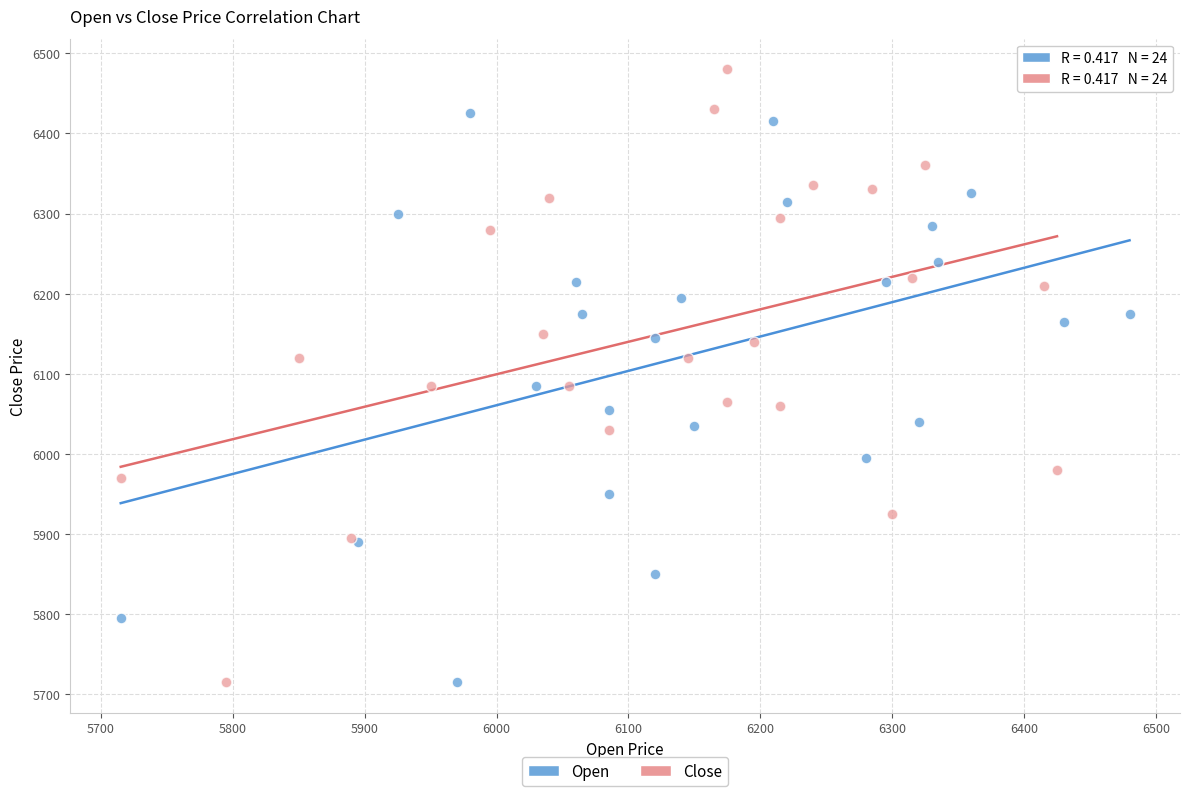

Which series contains the highest Y value?

Close